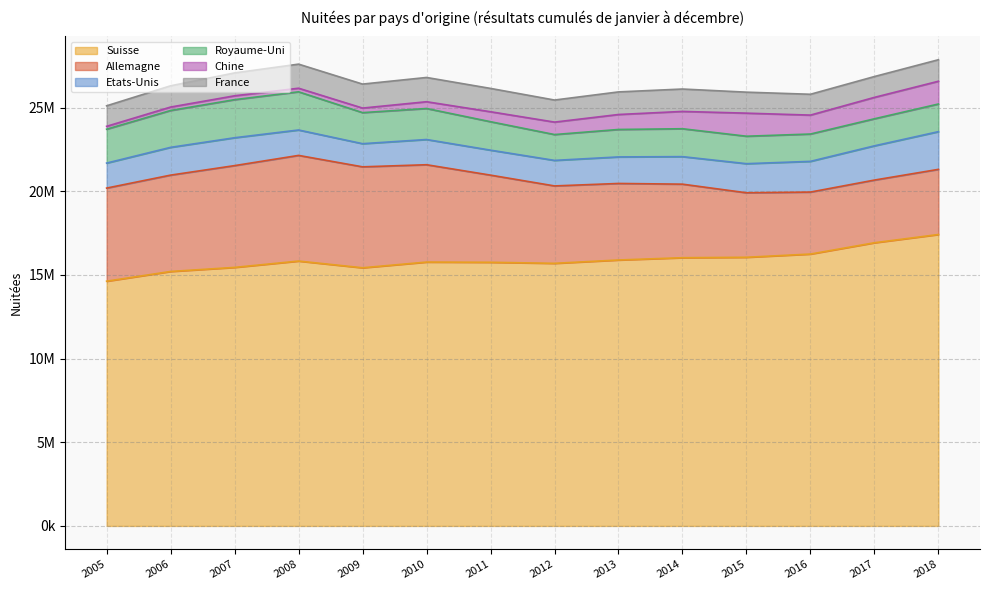

True or false: Allemagne has a value of 3703753 at 2016.

True